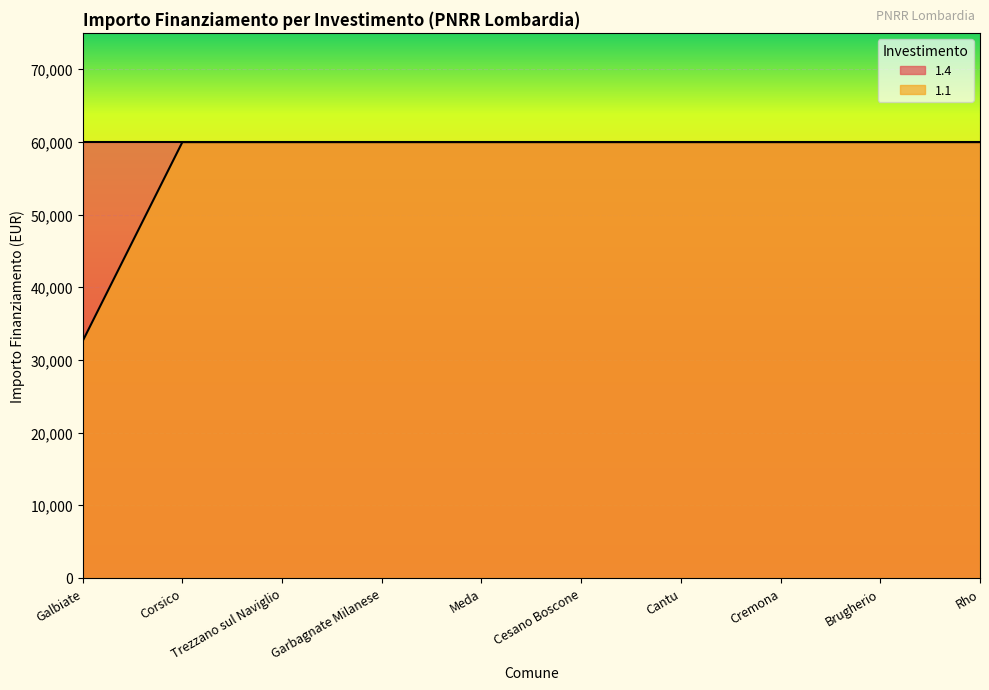

Reading left to right, list all the values displayed in this chart.

Galbiate=32589	Corsico=59966	Trezzano sul Naviglio=59966	Garbagnate Milanese=59966	Meda=59966	Cesano Boscone=59966	Cantu=59966	Cremona=59966	Brugherio=59966	Rho=59966